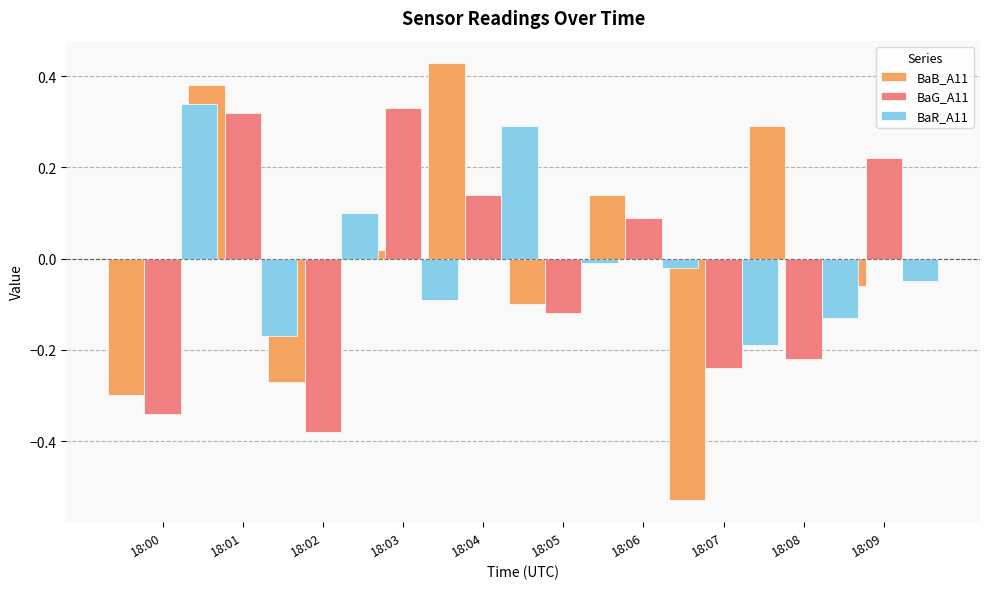

Between 18:07 and 18:04, which is larger?

18:04